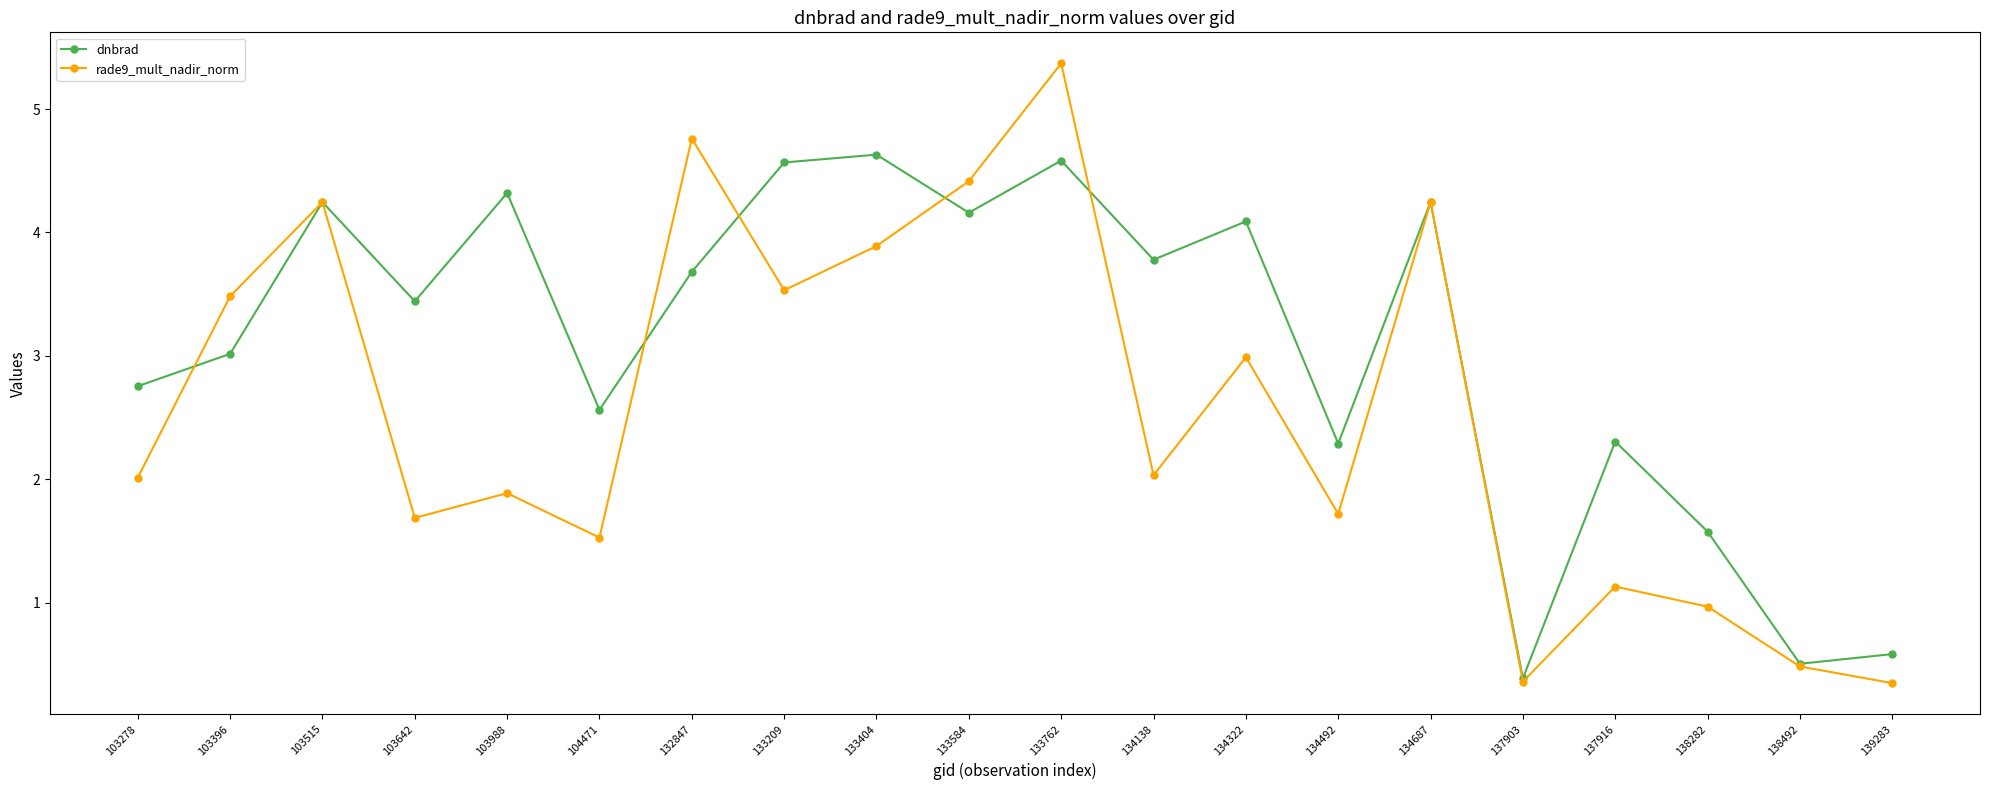

Where is the first local minimum for rade9_mult_nadir_norm?

103642